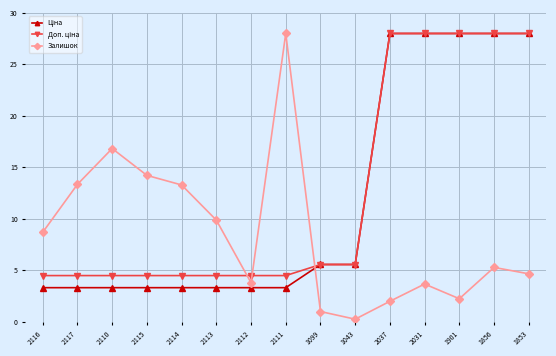

What position from the left is 1853?

15